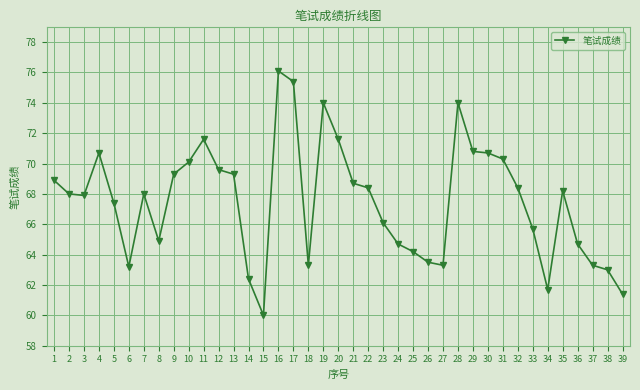

What is the average value?

67.5